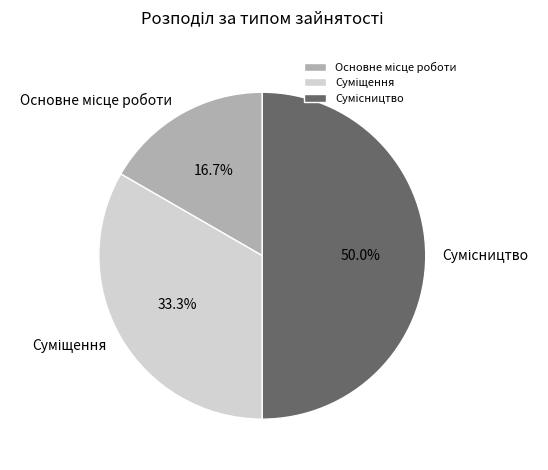

How many slices are in this pie chart?

3